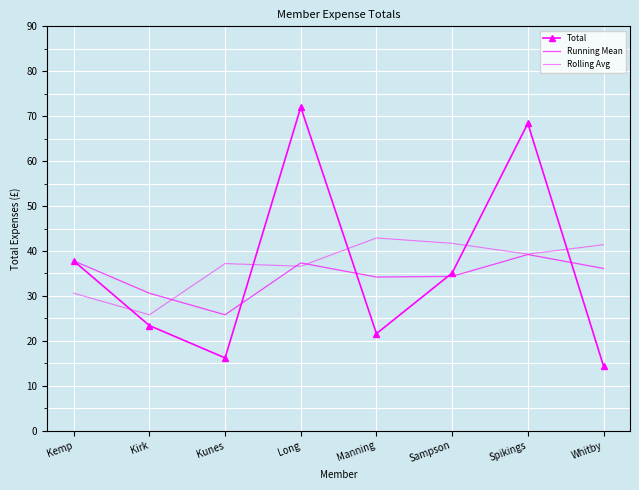

Reading left to right, transcribe all the data shown in this chart.

Total: Kemp=37.8	Kirk=23.4	Kunes=16.2	Long=72.0	Manning=21.6	Sampson=35.1	Spikings=68.4	Whitby=14.4
Running Mean: Kemp=37.8	Kirk=30.6	Kunes=25.8	Long=37.3	Manning=34.2	Sampson=34.3	Spikings=39.2	Whitby=36.1
Rolling Avg: Kemp=30.6	Kirk=25.8	Kunes=37.2	Long=36.6	Manning=42.9	Sampson=41.7	Spikings=39.3	Whitby=41.4